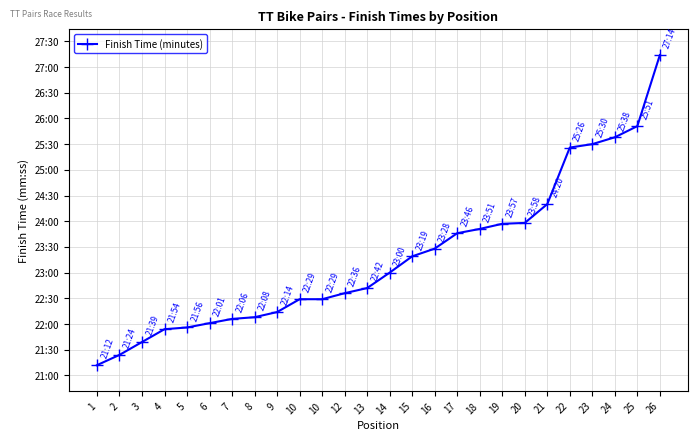

Which has a higher value, 22 or 25?

25